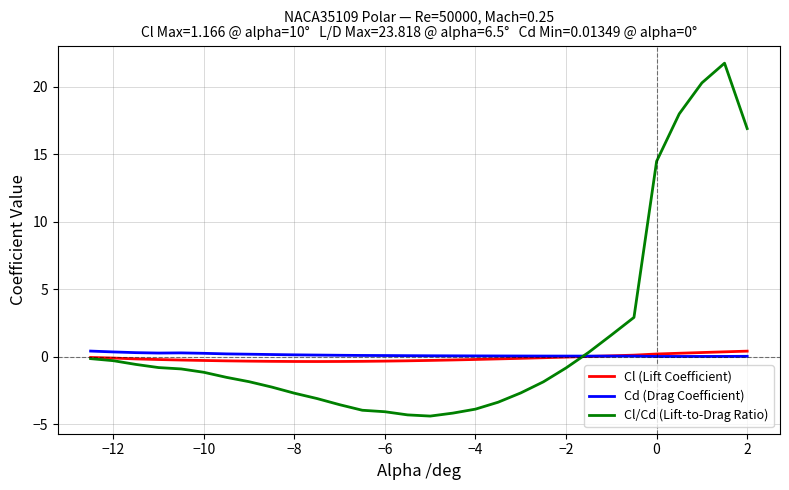

Which series ends up on top after the final intersection of Cl/Cd (Lift-to-Drag Ratio) and Cd (Drag Coefficient)?

Cl/Cd (Lift-to-Drag Ratio)